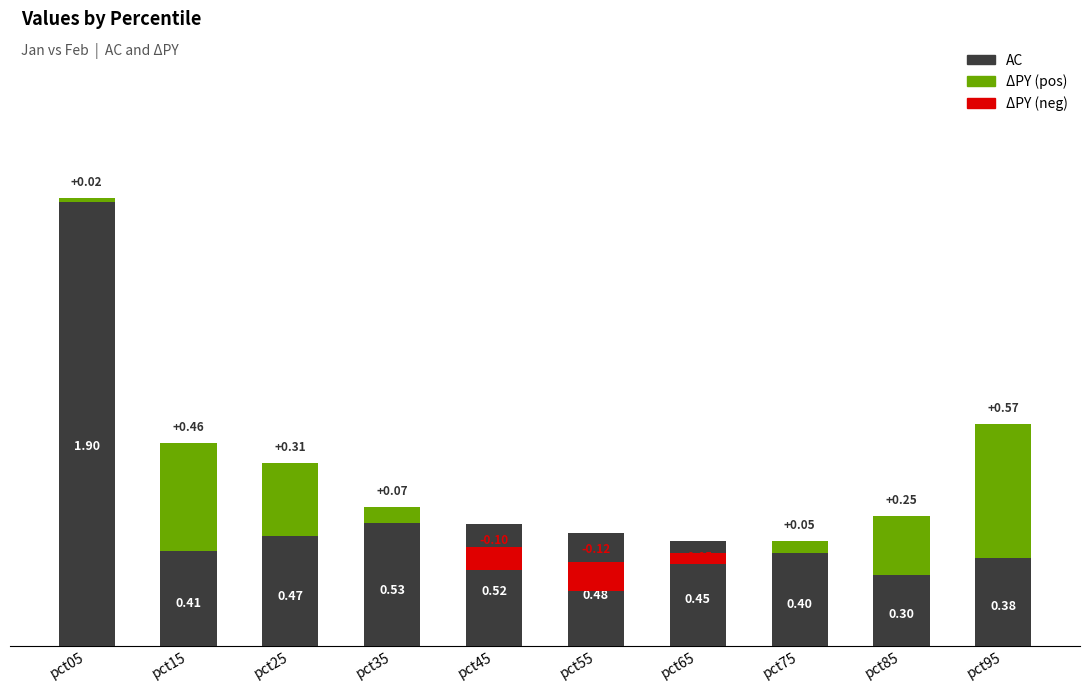

Which has a higher value, pct75 or pct05?

pct05